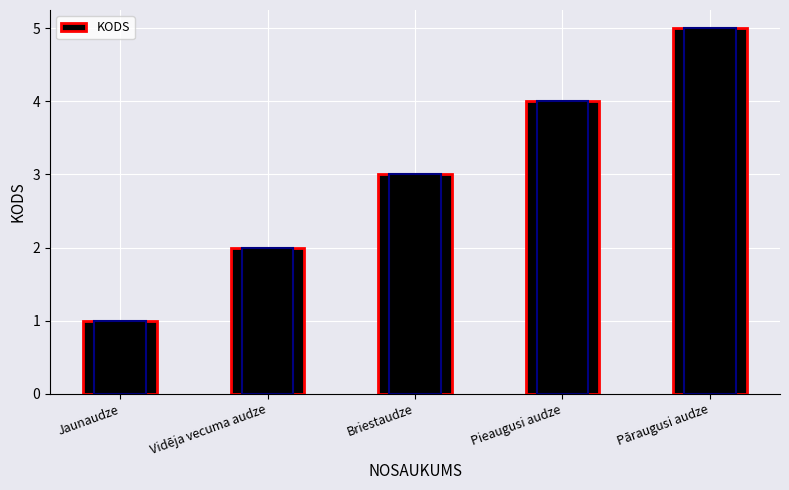

What is the sum of the values at Vidēja vecuma audze and Pieaugusi audze?

6